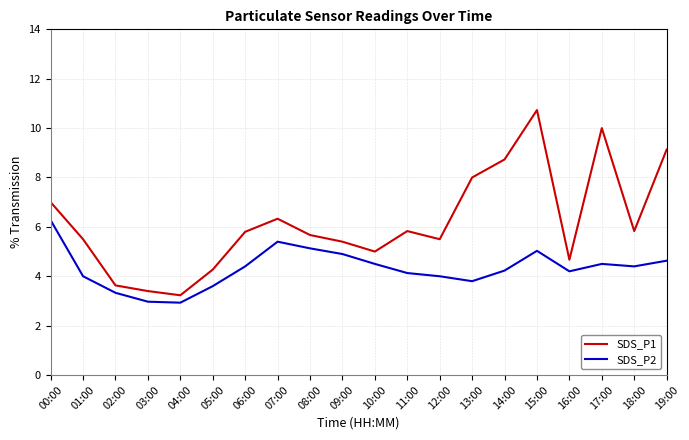

What is the approximate value of SDS_P1 at 03:00?

3.4